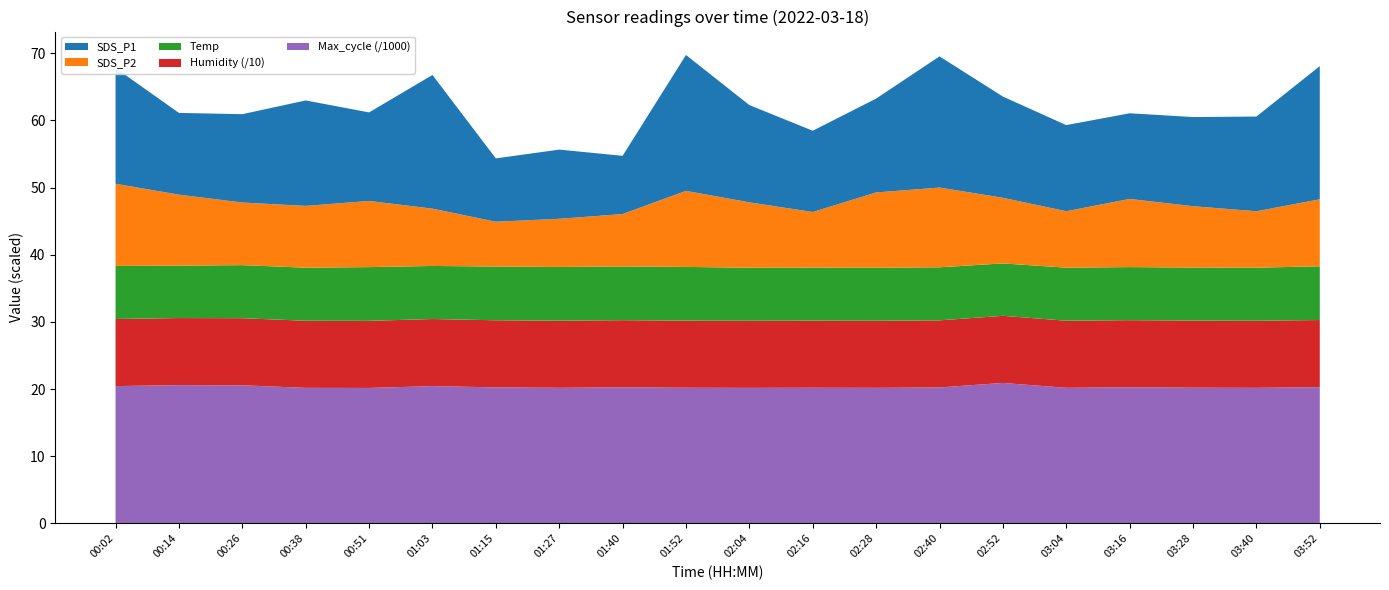

Reading right to left, extract all data points from this chart.

SDS_P1: 19.8	14.1	13.3	12.8	12.8	15.1	19.5	14.0	12.1	14.5	20.2	8.7	10.3	9.4	19.9	13.2	15.7	13.2	12.2	17.2
SDS_P2: 10.0	8.4	9.1	10.2	8.4	9.8	11.9	11.2	8.3	9.7	11.3	7.8	7.2	6.7	8.5	9.8	9.2	9.3	10.6	12.2
Temp: 8.0	7.9	7.9	7.9	7.9	7.8	7.9	7.9	7.9	7.9	8.0	8.0	8.0	8.0	7.9	8.0	7.9	7.9	7.8	7.9
Humidity: 99.9	99.9	99.9	99.9	99.9	99.9	99.9	99.9	99.9	99.9	99.9	99.9	99.9	99.9	99.9	99.9	99.9	99.9	99.9	99.9
Max_cycle: 20284.0	20177.0	20200.0	20263.0	20181.0	20910.0	20236.0	20177.0	20194.0	20173.0	20193.0	20259.0	20185.0	20247.0	20435.0	20162.0	20175.0	20557.0	20578.0	20439.0